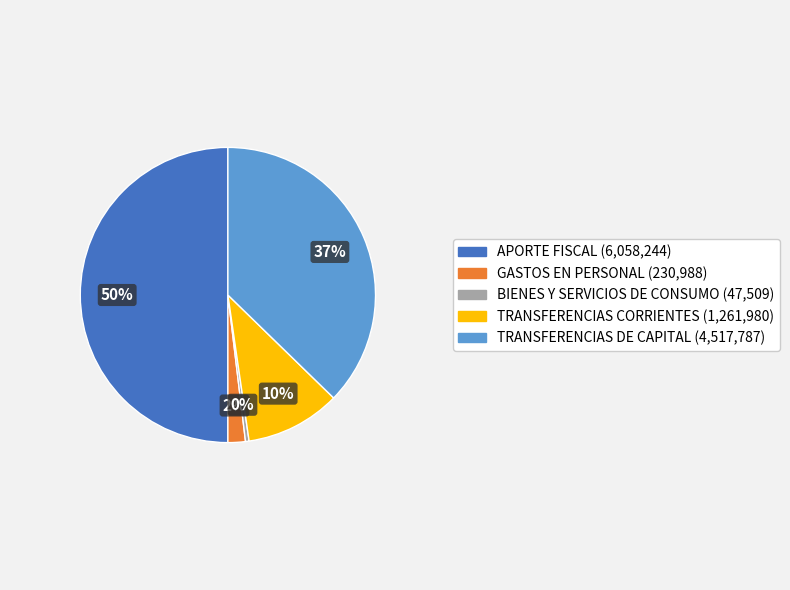

Between TRANSFERENCIAS CORRIENTES and GASTOS EN PERSONAL, which is larger?

TRANSFERENCIAS CORRIENTES